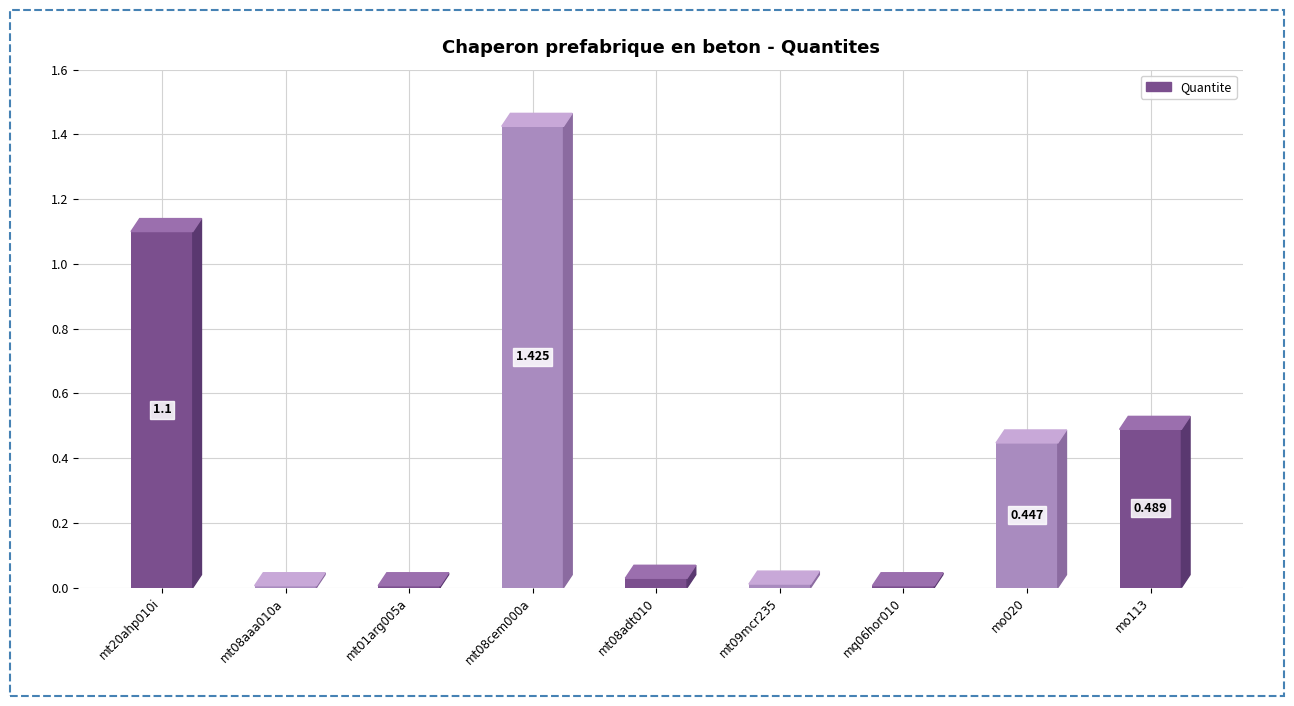

What is the ratio of the value at mt08cem000a to the value at mt20ahp010i?

1.3